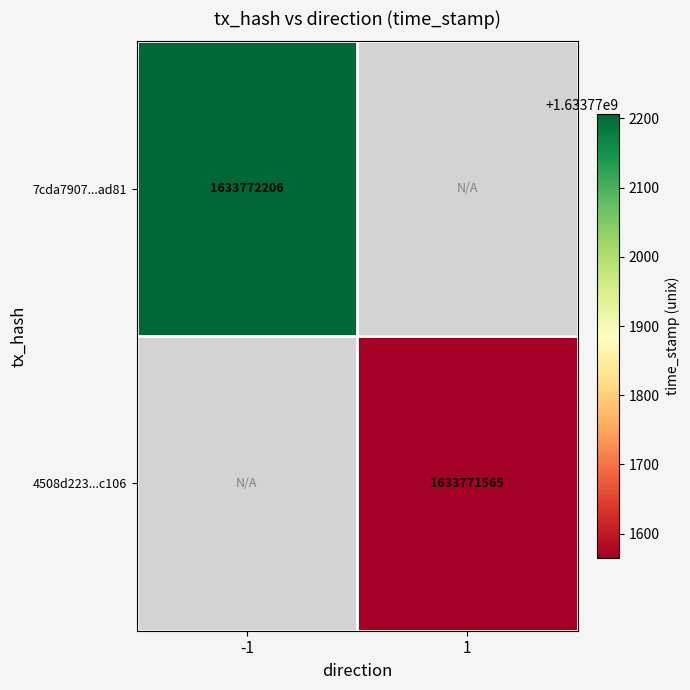

Between time_stamp and direction, which is larger?

time_stamp